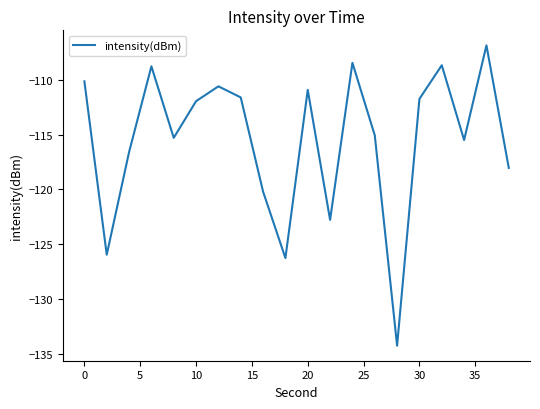

What is the difference between the maximum and minimum values?

27.4